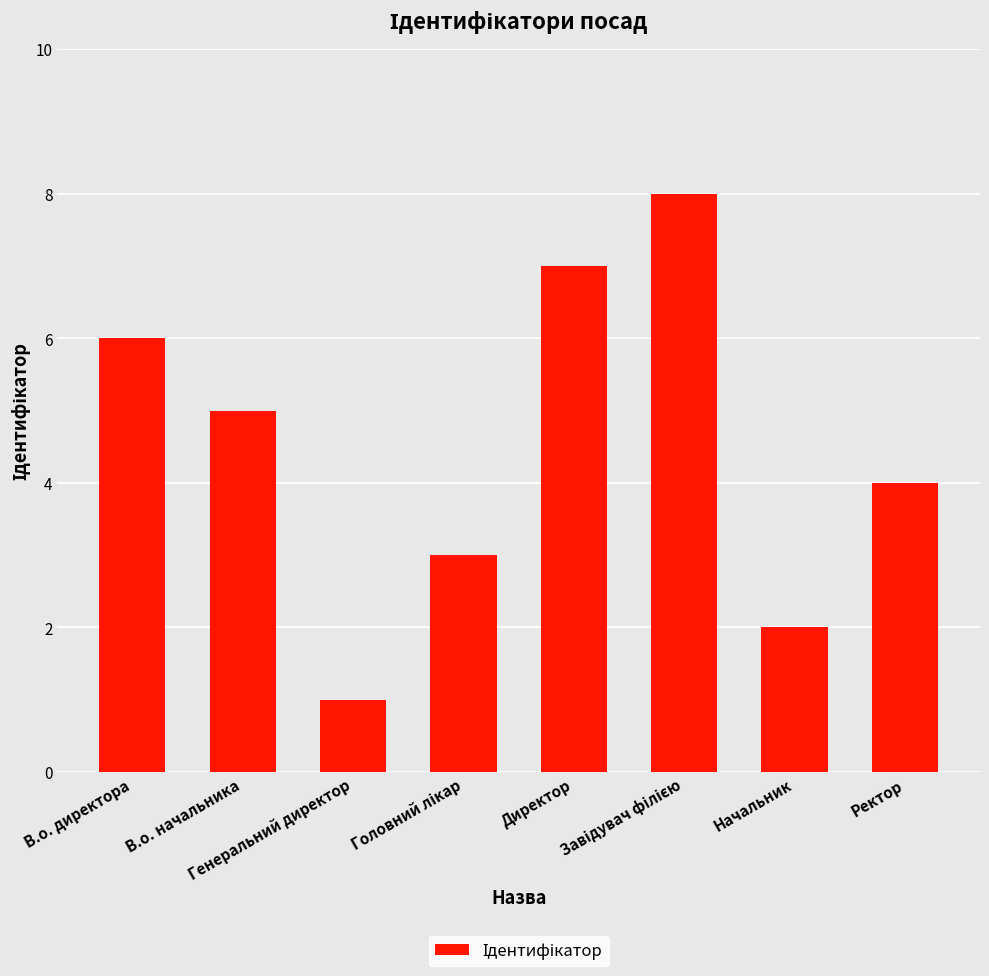

Does the chart contain stacked bars?

No